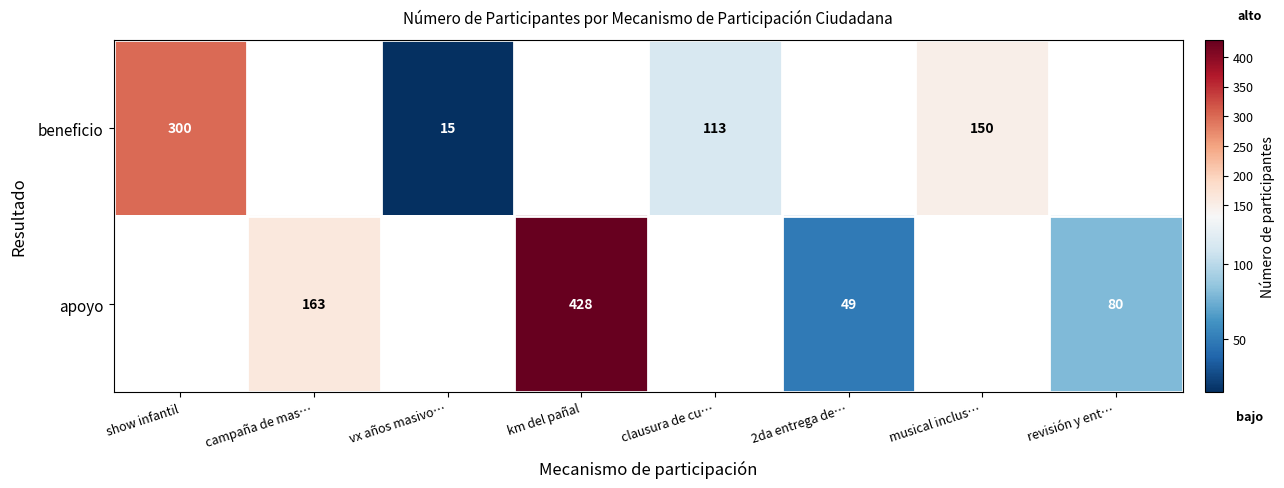

True or false: apoyo has a value of 103 at campaña de mas….

False